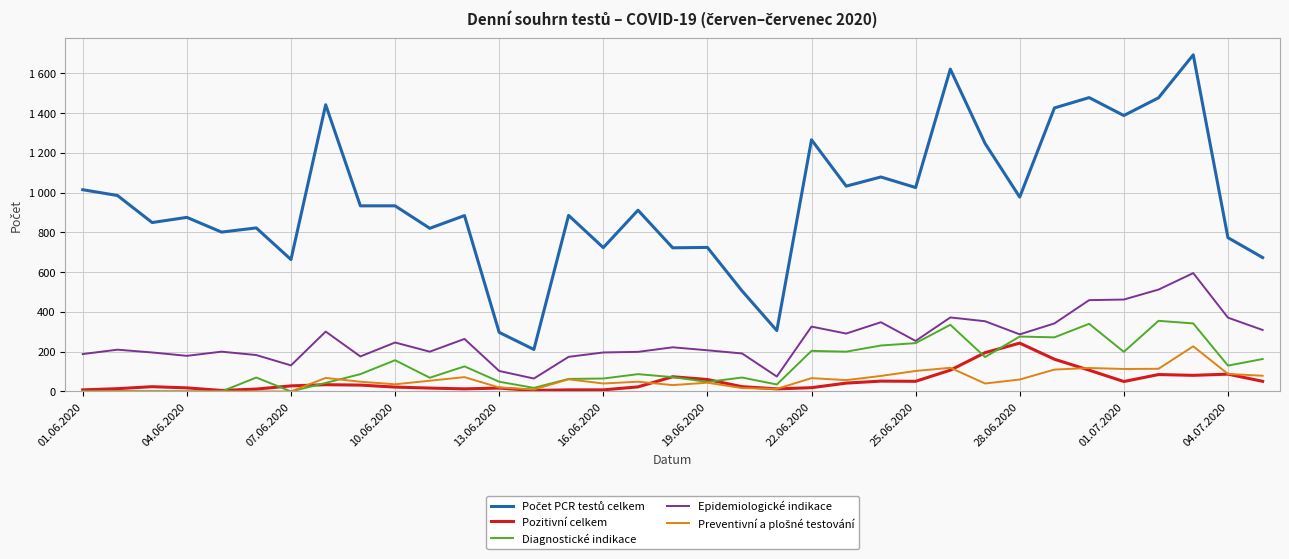

Does the chart display data point markers on the line(s)?

No